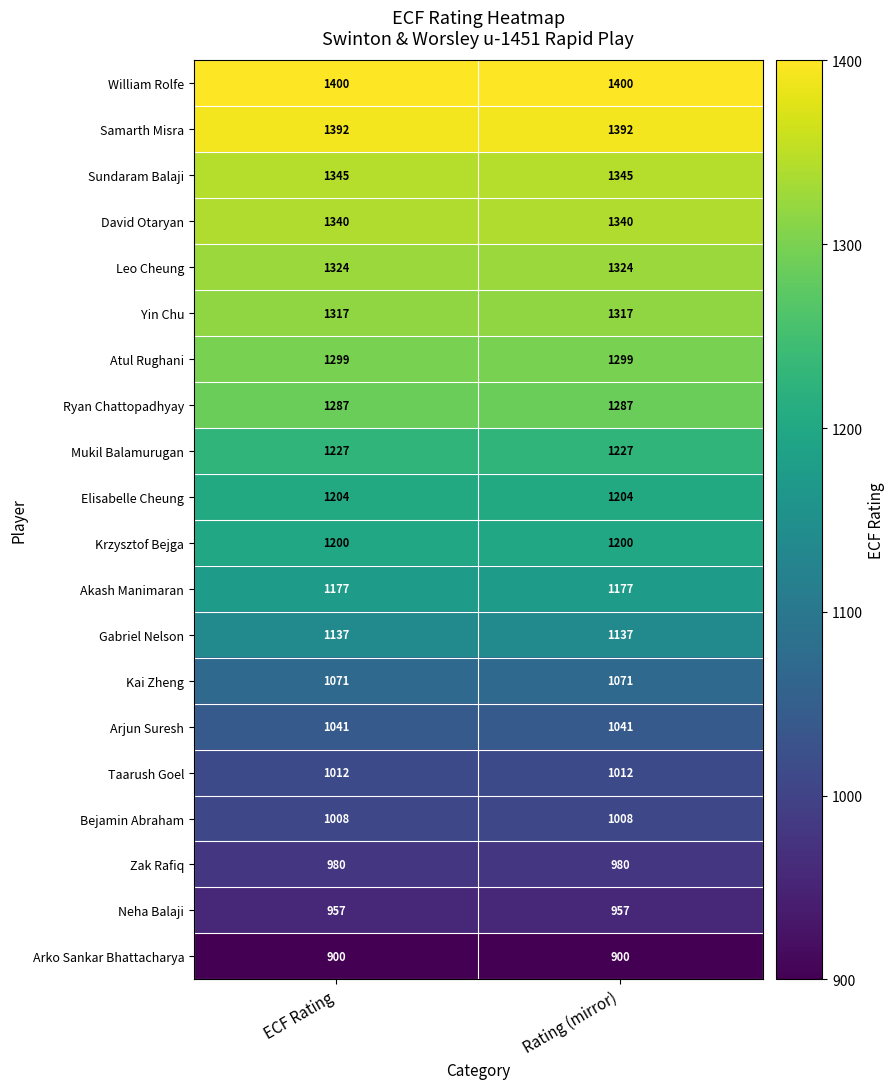

What is the spread (max minus min) of values at Rating (mirror)?

500